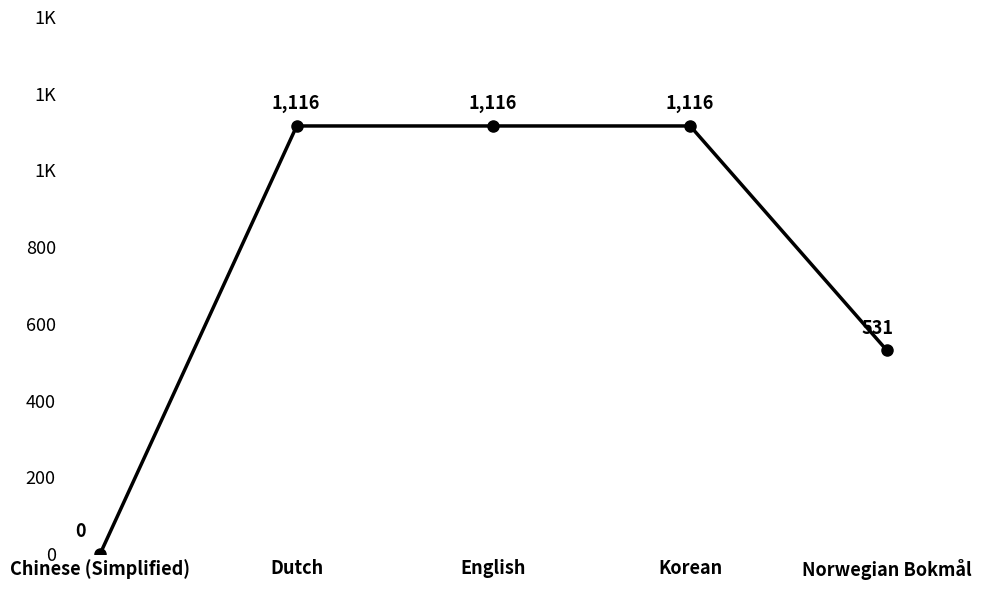

Rank the categories by value from highest to lowest.

Dutch, English, Korean, Norwegian Bokmål, Chinese (Simplified)